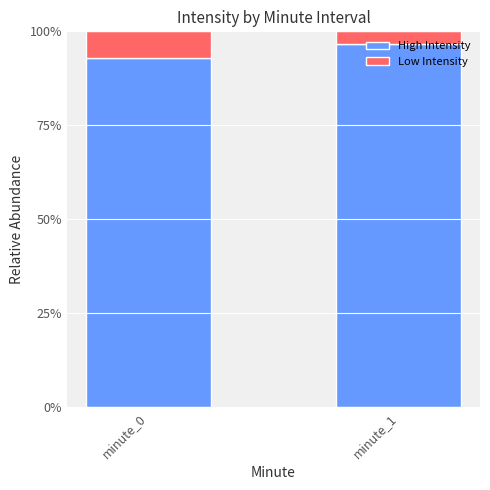

What is the minimum value for High Intensity?

92.8